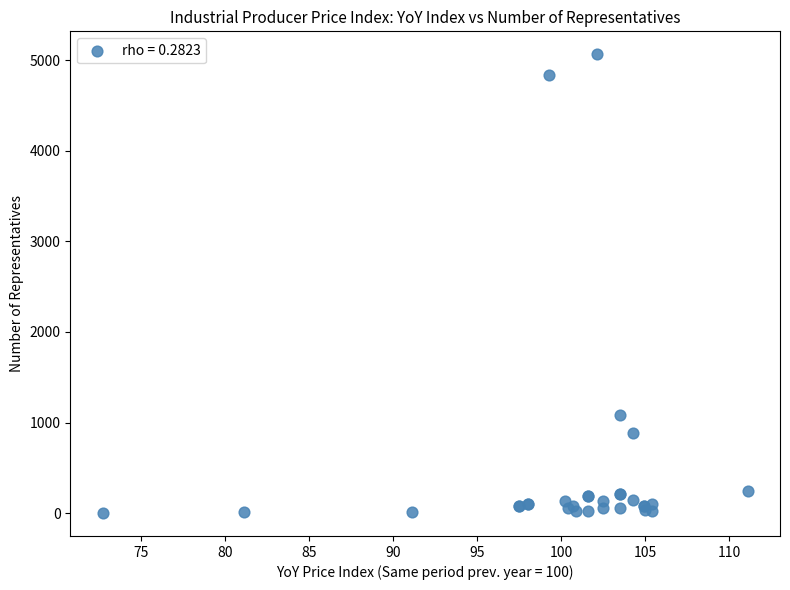

What Y value in the scatter plot is closest to 2533?

1089